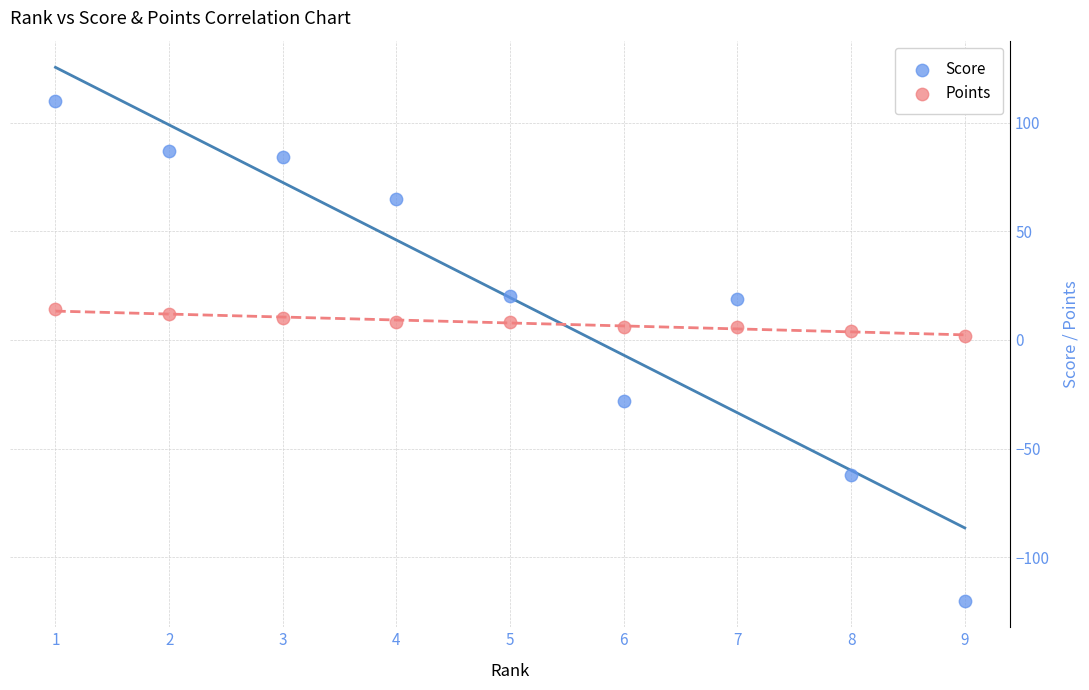

Across all data points, what is the range of Y values (max minus min)?

230